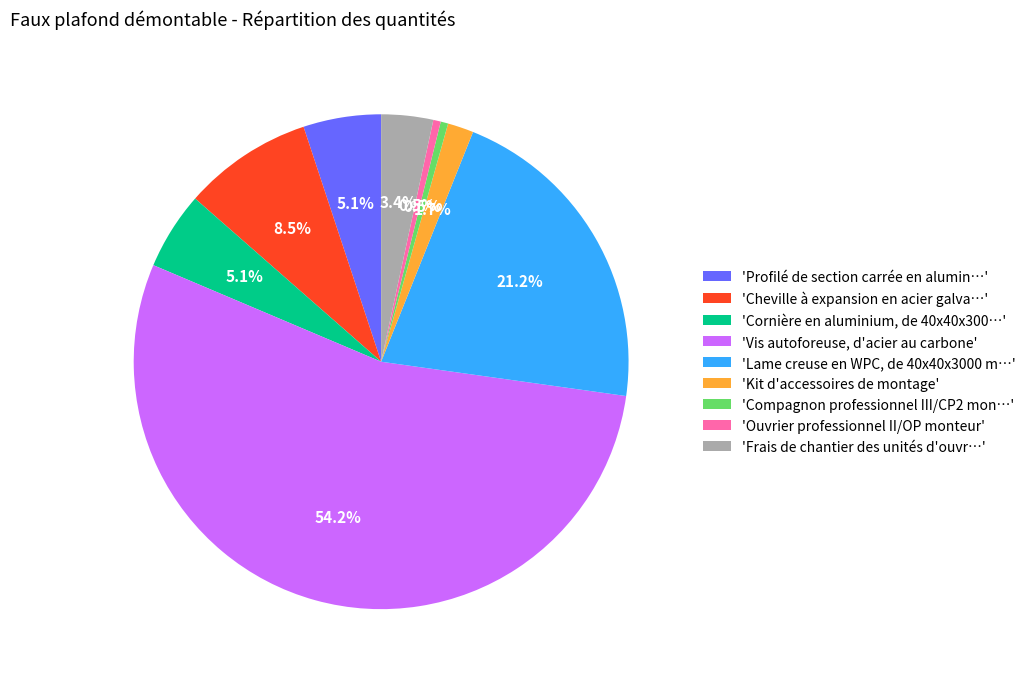

What is the ratio of the value at 'Lame creuse en WPC, de 40x40x3000 m…' to the value at 'Cornière en aluminium, de 40x40x300…'?

4.2